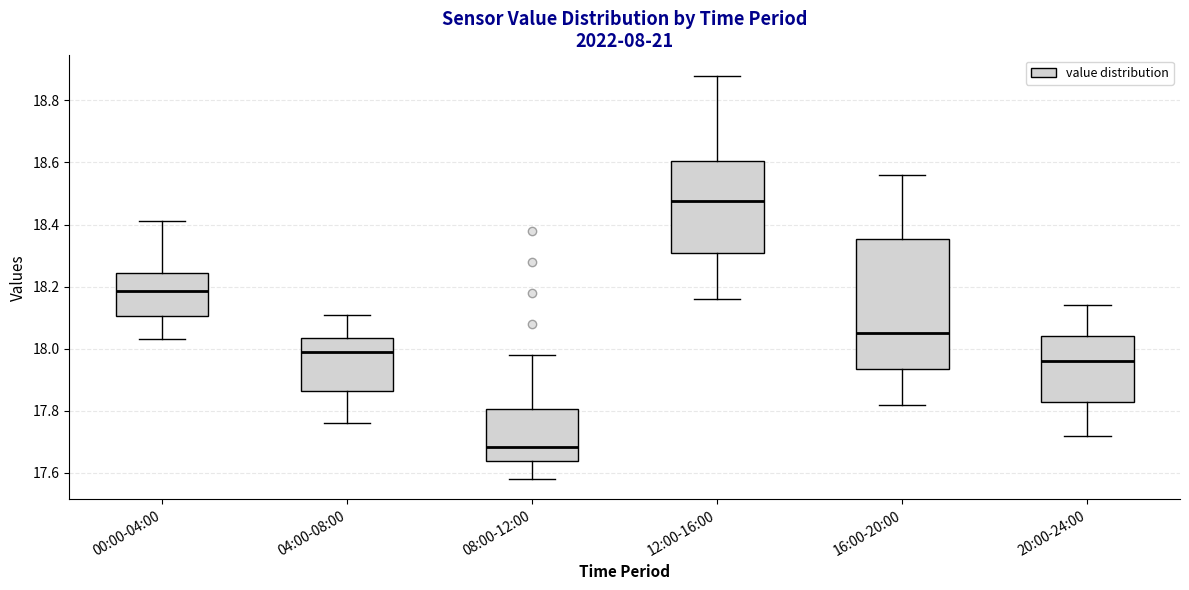

Reading left to right, read every box against the y-axis: the position of its median line, the range the box covers, and the ends of its whiskers. The values are not printed on the chart, so give them approximately, as read against the axis.

00:00-04:00: median 18.18, box 18.10 to 18.24, whiskers 18.04 to 18.42
04:00-08:00: median 18.00, box 17.86 to 18.04, whiskers 17.76 to 18.12
08:00-12:00: median 17.68, box 17.64 to 17.80, whiskers 17.58 to 17.98
12:00-16:00: median 18.48, box 18.32 to 18.60, whiskers 18.16 to 18.88
16:00-20:00: median 18.06, box 17.94 to 18.36, whiskers 17.82 to 18.56
20:00-24:00: median 17.96, box 17.84 to 18.04, whiskers 17.72 to 18.14